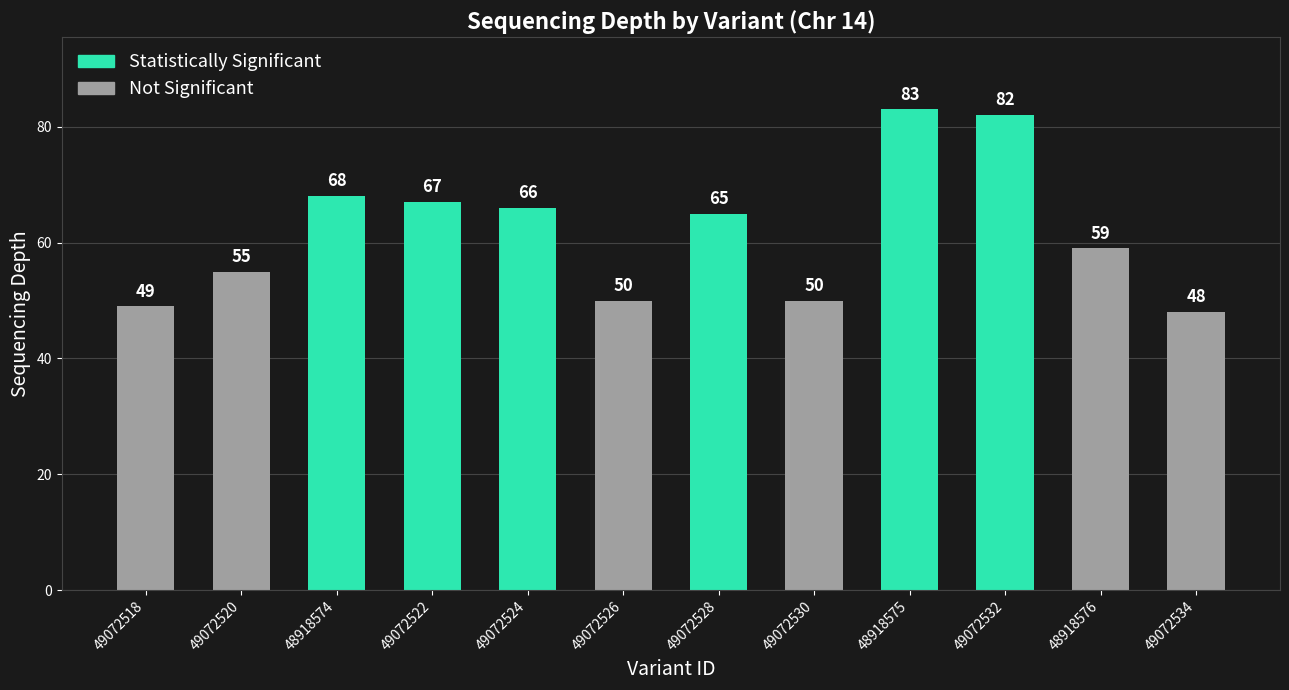

Where does the data first go above 65?

48918574